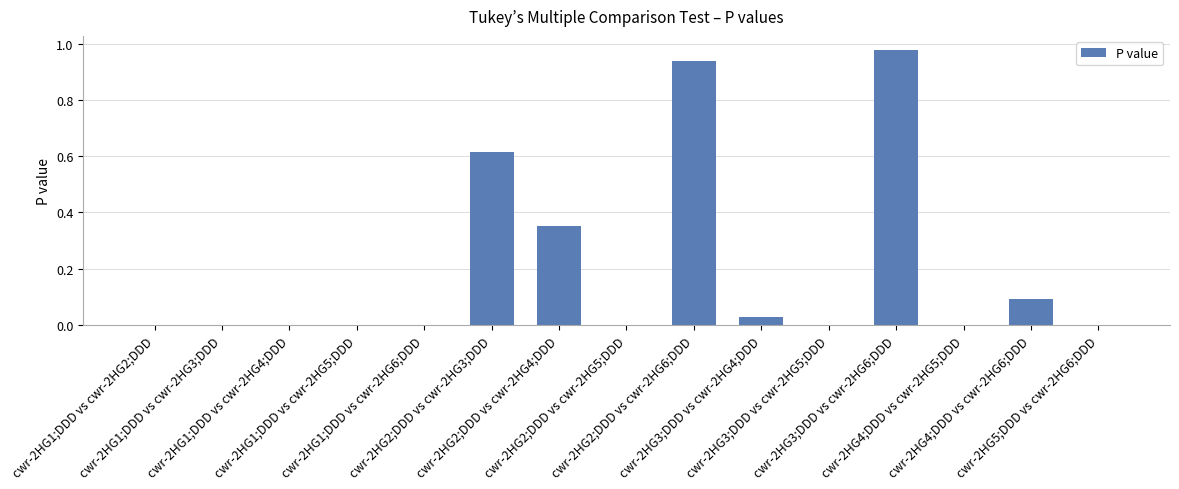

Are the bars horizontal?

No